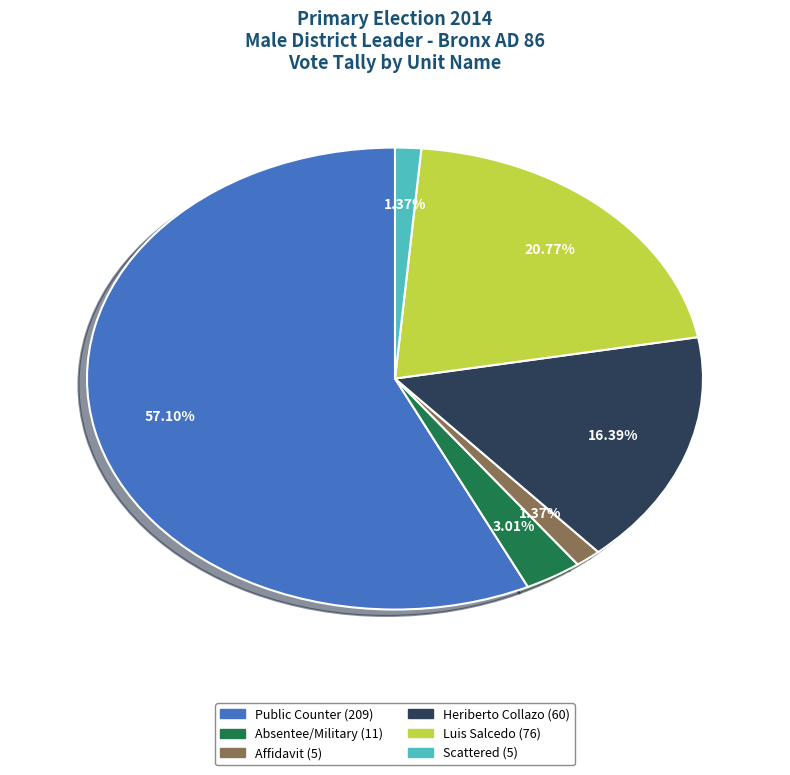

Does any single category account for the majority?

Yes